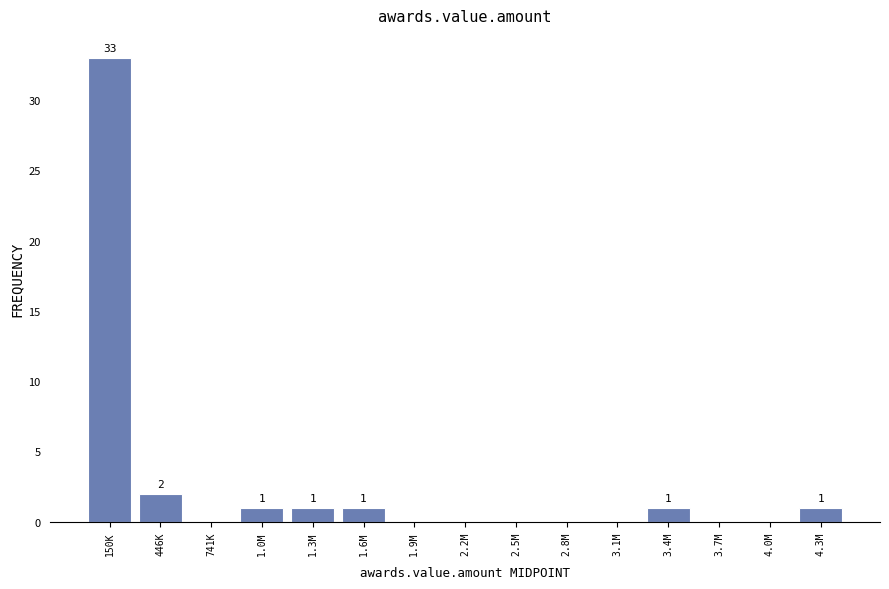

Reading left to right, transcribe all the data shown in this chart.

150K=33	446K=2	741K=0	1.0M=1	1.3M=1	1.6M=1	1.9M=0	2.2M=0	2.5M=0	2.8M=0	3.1M=0	3.4M=1	3.7M=0	4.0M=0	4.3M=1